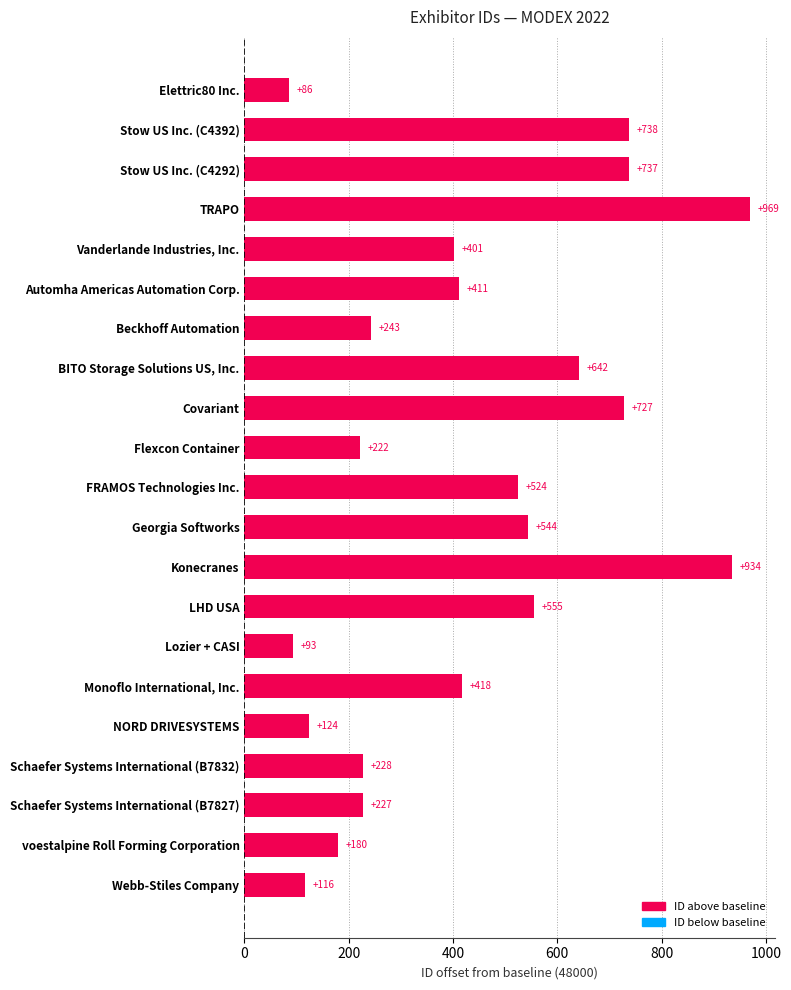

How many series are shown in this chart?

1